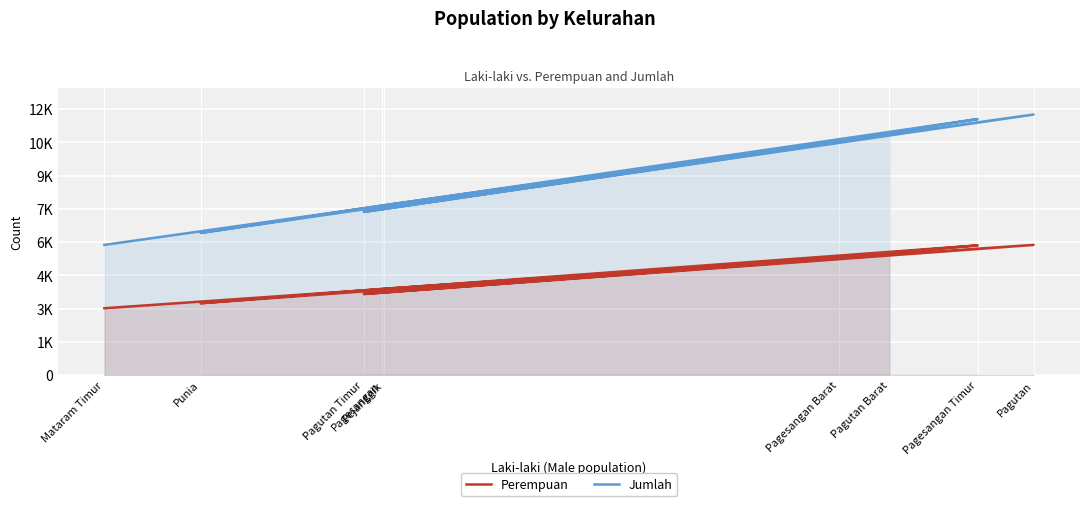

What is the sum of the Perempuan values at Pagutan and Pagutan Timur?

9528